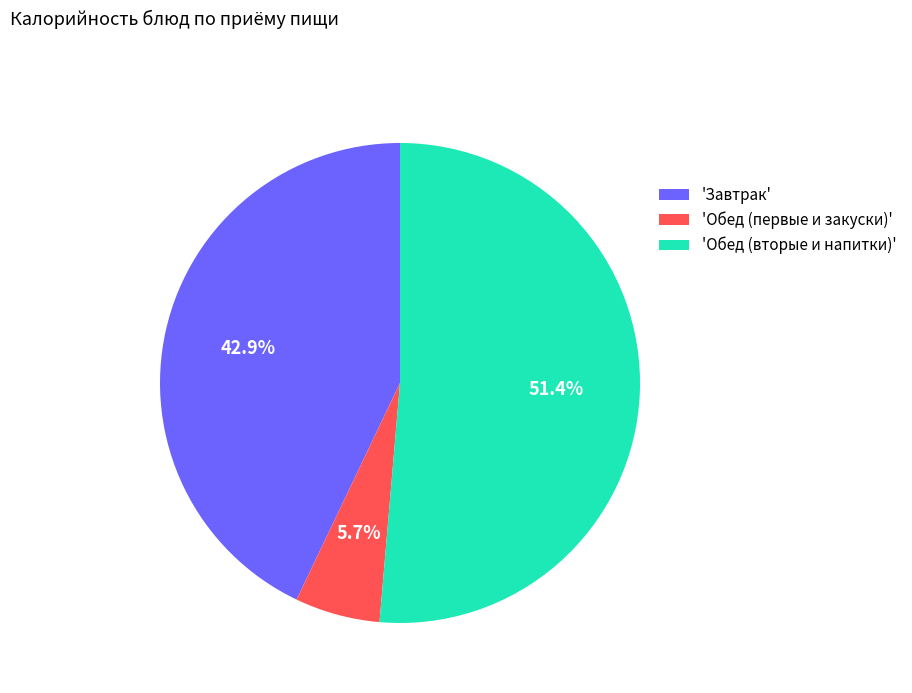

What is the ratio of the value at 'Обед (вторые и напитки)' to the value at 'Завтрак'?

1.2